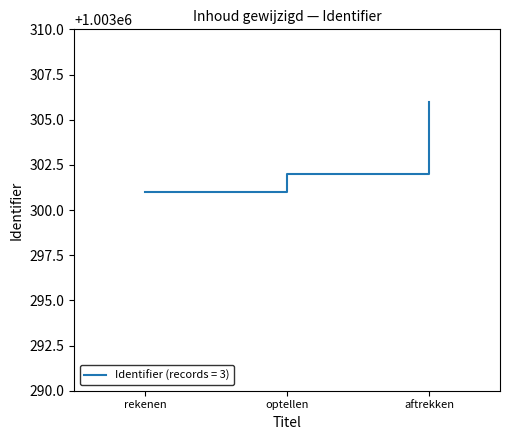

Reading right to left, what are all the values shown in this chart?

aftrekken=1003306	optellen=1003302	rekenen=1003301